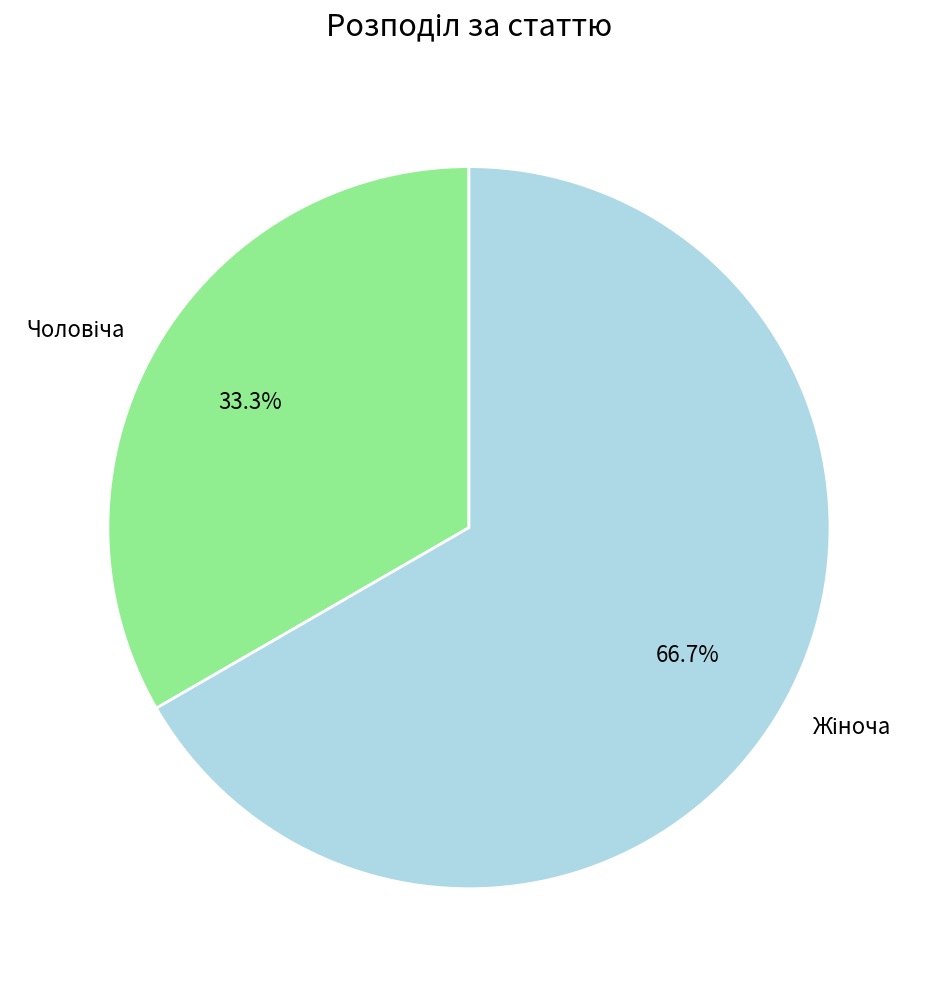

Which category has the smallest portion of the pie?

Чоловіча